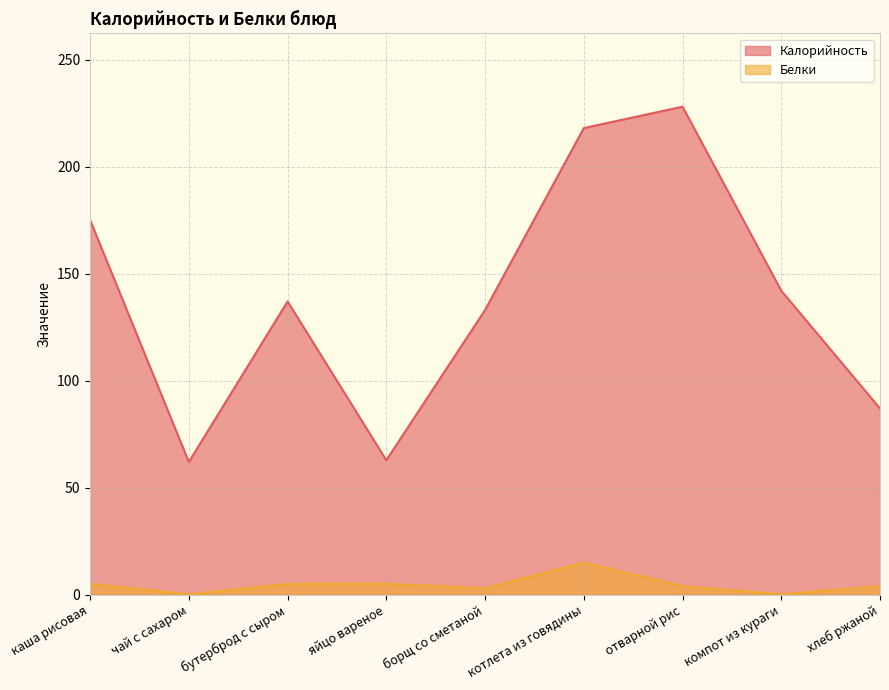

Reading right to left, what are all the values shown in this chart?

Калорийность: хлеб ржаной=87.0	компот из кураги=142.0	отварной рис=228.0	котлета из говядины=218.0	борщ со сметаной=133.0	яйцо вареное=62.8	бутерброд с сыром=137.0	чай с сахаром=62.0	каша рисовая=175.0
Белки: хлеб ржаной=4.0	компот из кураги=0.2	отварной рис=4.0	котлета из говядины=15.0	борщ со сметаной=3.0	яйцо вареное=5.1	бутерброд с сыром=5.0	чай с сахаром=0.2	каша рисовая=5.0